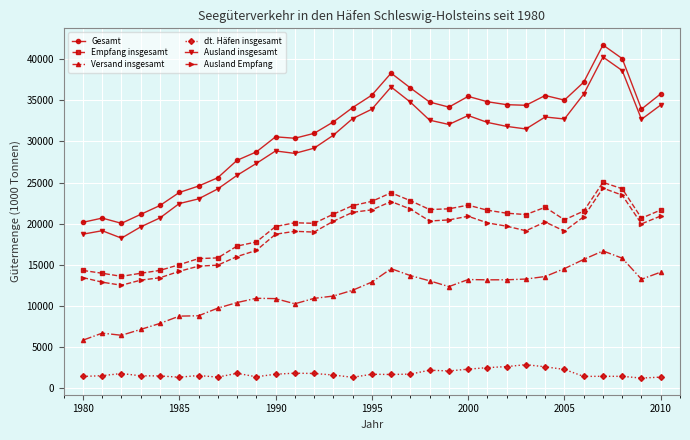

List the series in order of their peak value, highest first.

Gesamt, Ausland insgesamt, Empfang insgesamt, Ausland Empfang, Versand insgesamt, dt. Häfen insgesamt